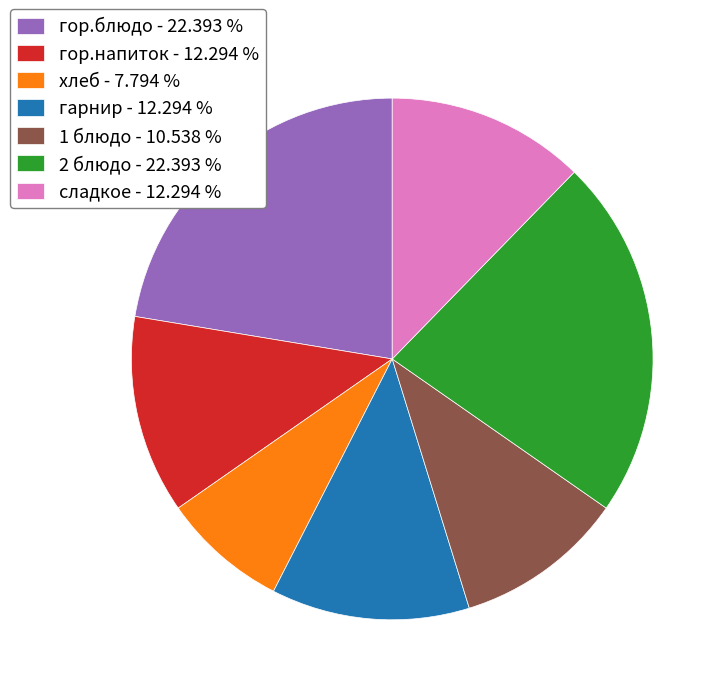

Combined, do гор.напиток - 12.294 % and хлеб - 7.794 % account for over 50%?

No